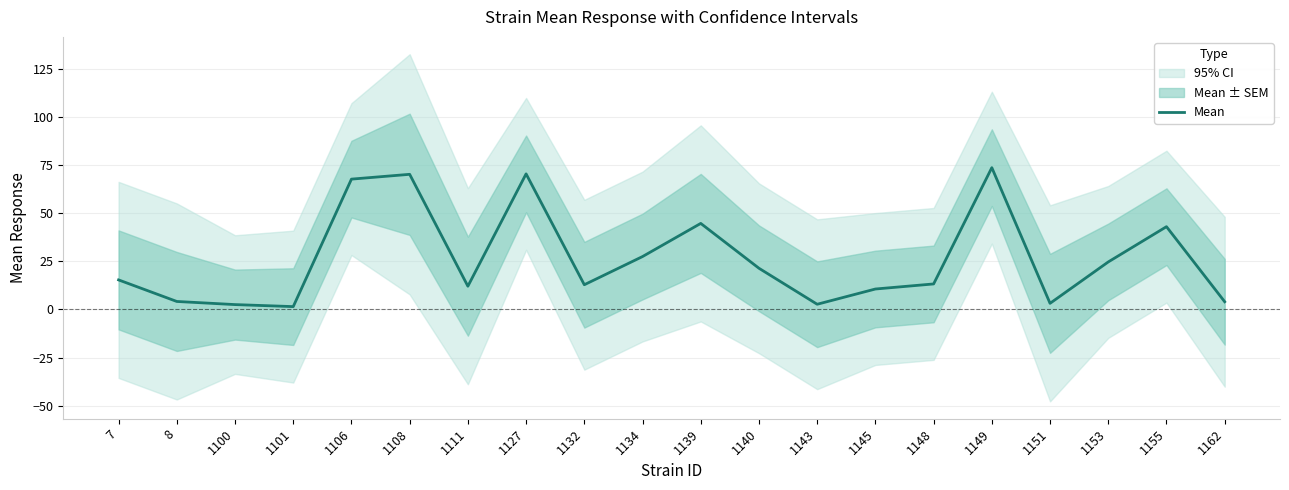

List the labels in order of value, smallest first.

1101, 1100, 1143, 1151, 1162, 8, 1145, 1111, 1132, 1148, 7, 1140, 1153, 1134, 1155, 1139, 1106, 1108, 1127, 1149